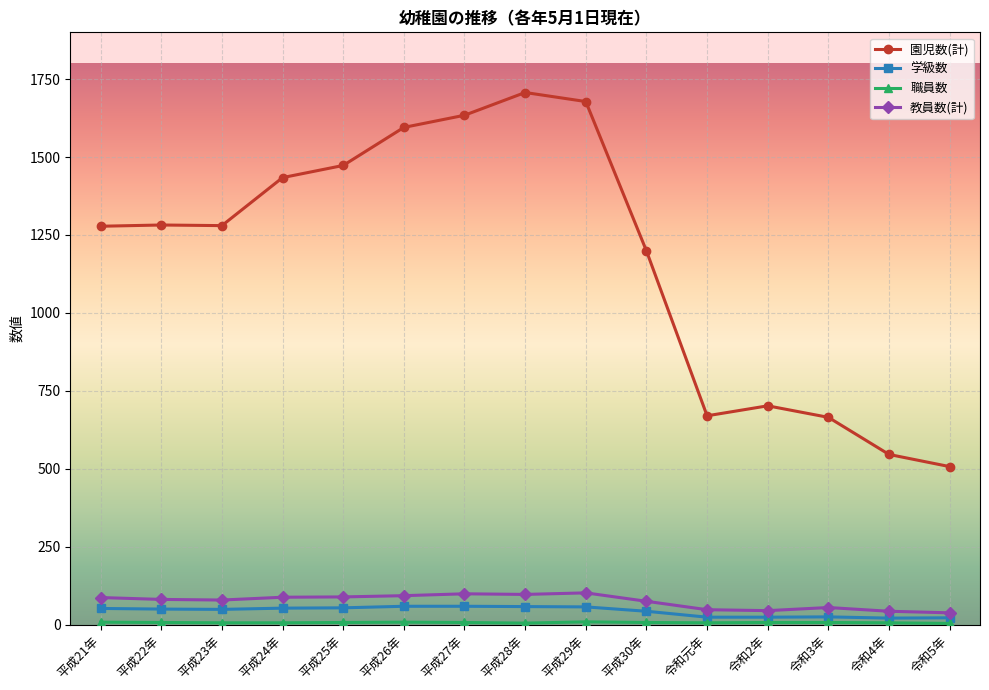

Is the value of 園児数(計) at 平成29年 greater than the value of 教員数(計) at 平成26年?

Yes